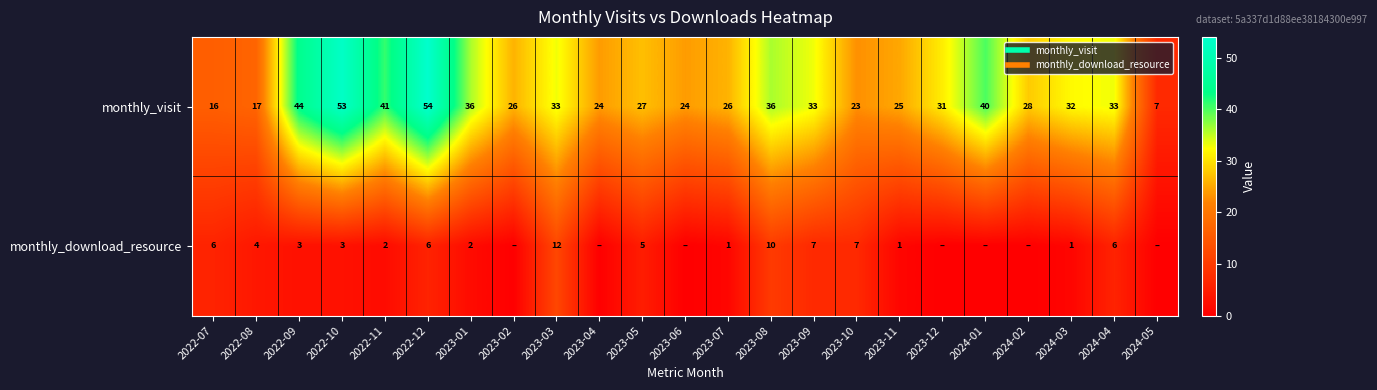

Which series has the widest spread of values?

monthly_visit